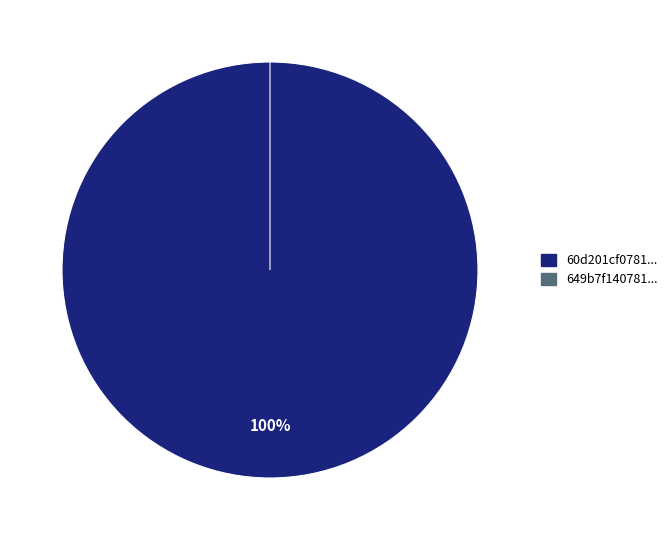

Which category has the biggest portion of the pie?

60d201cf0781901de8633274